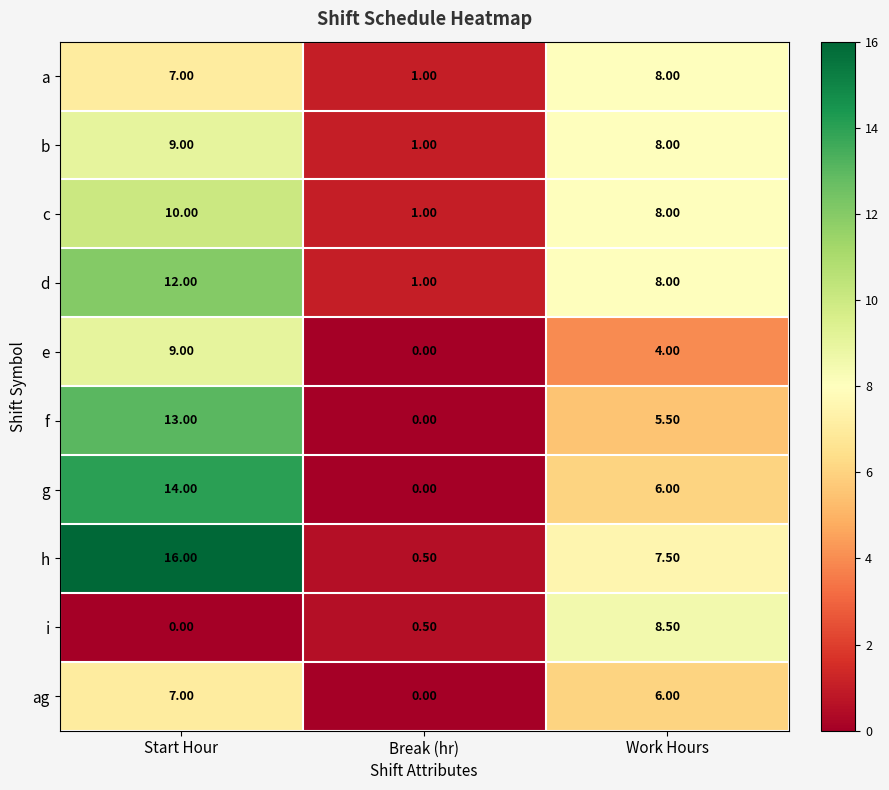

Which series changed the most between Break (hr) and Work Hours?

i